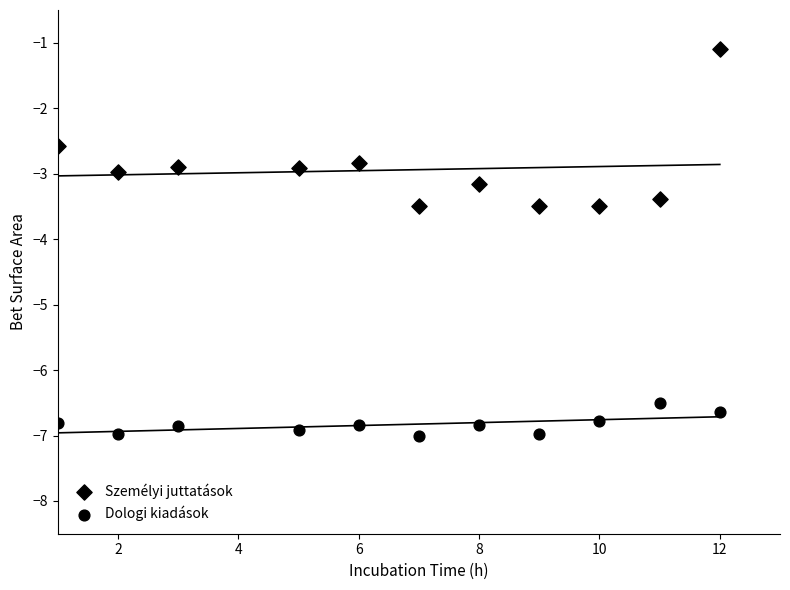

How many data points are displayed?

22